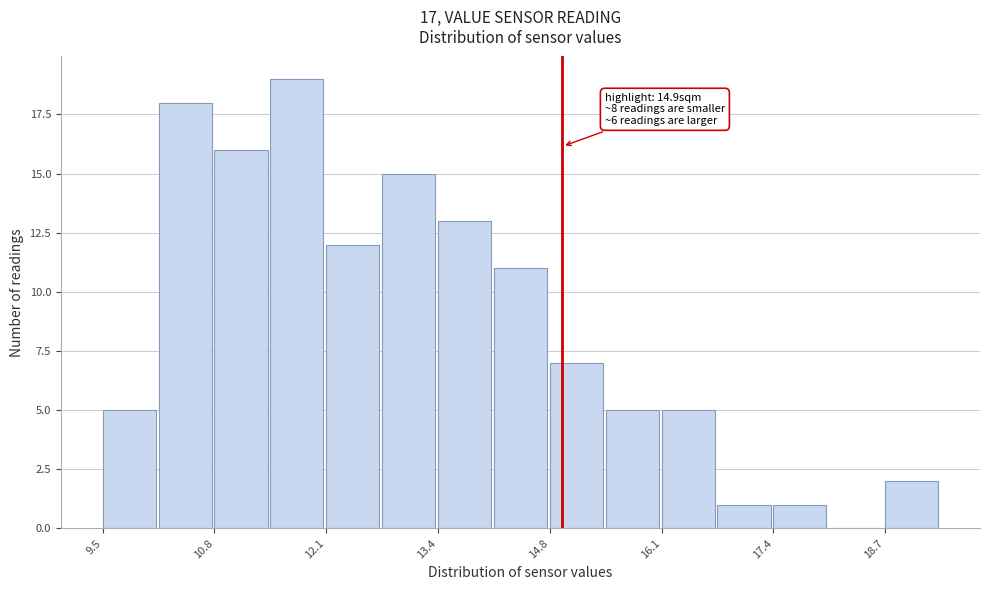

Read against the x-axis, roughly where is the centre of the tallest bar?

11.8